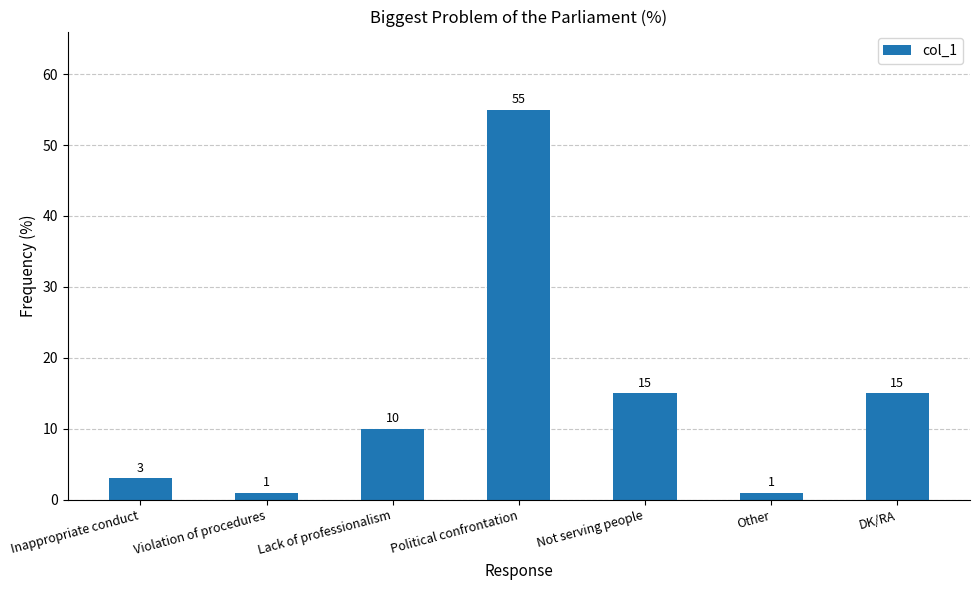

What is the difference between the values at Lack of professionalism and Violation of procedures?

9